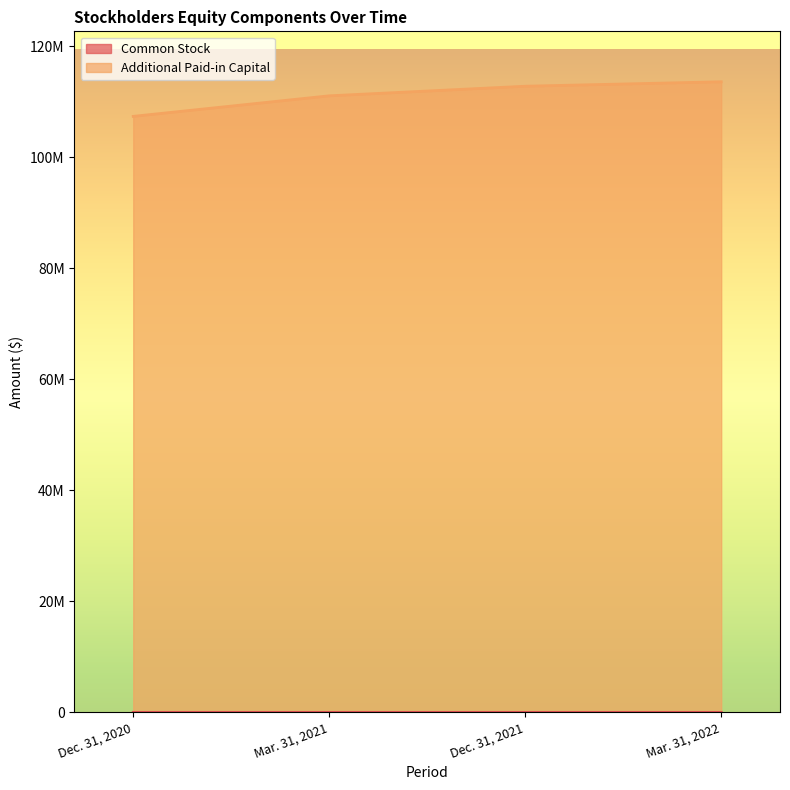

At how many categories does at least one series exceed 51399456?

4